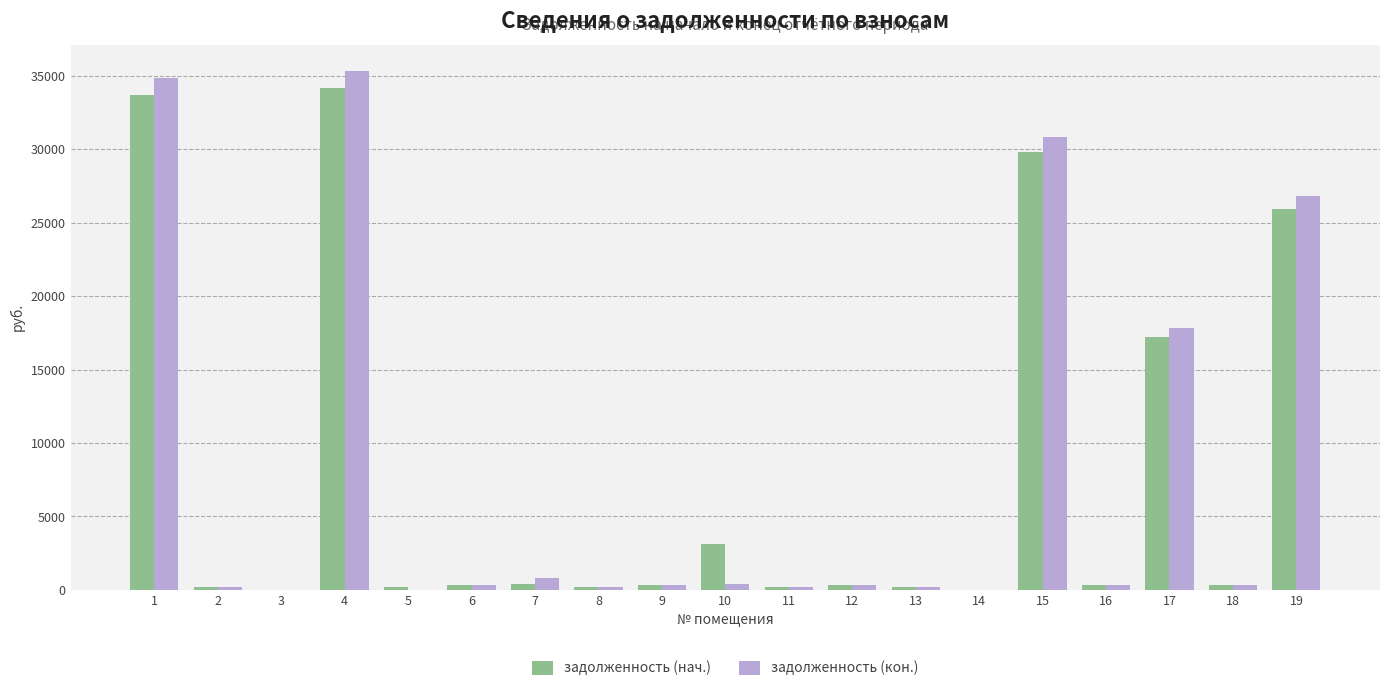

Is it true that задолженность (кон.) equals 17818.7 at 17?

True